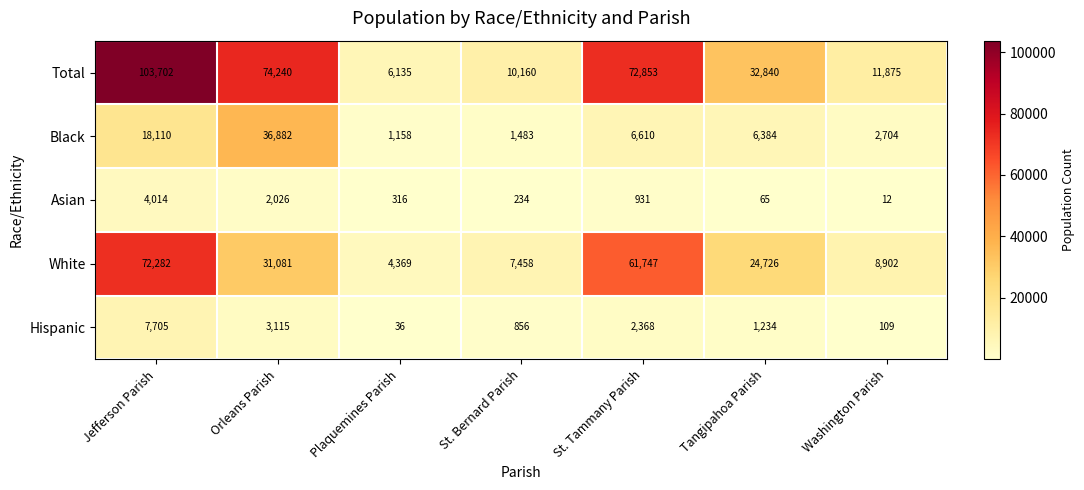

True or false: White has a value of 1751 at St. Bernard Parish.

False